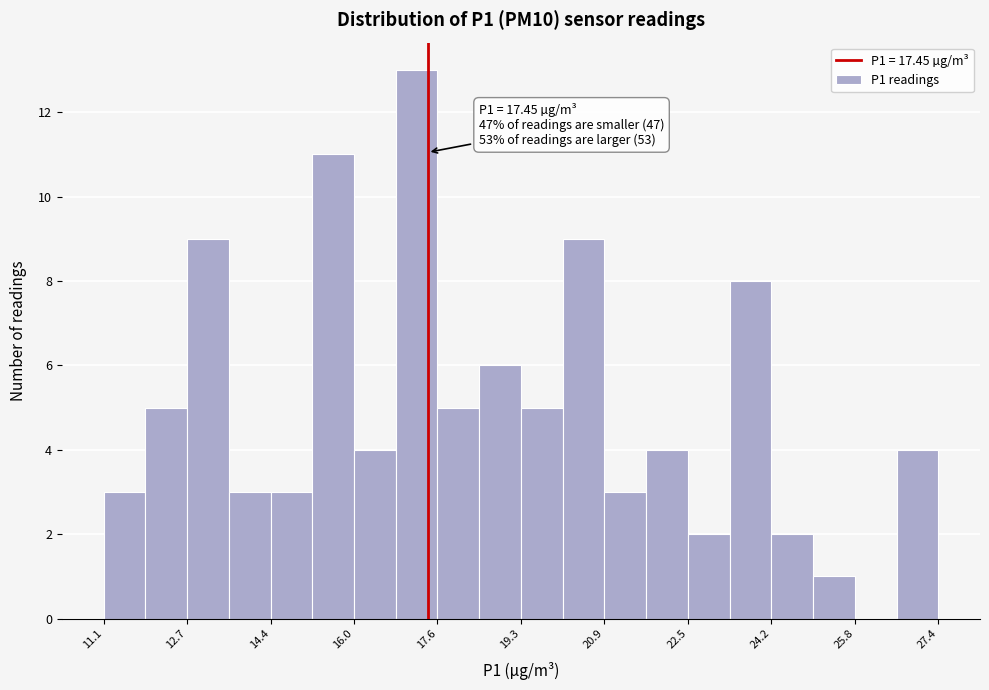

Which range on the x-axis has the tallest bar?

16.8 to 17.6